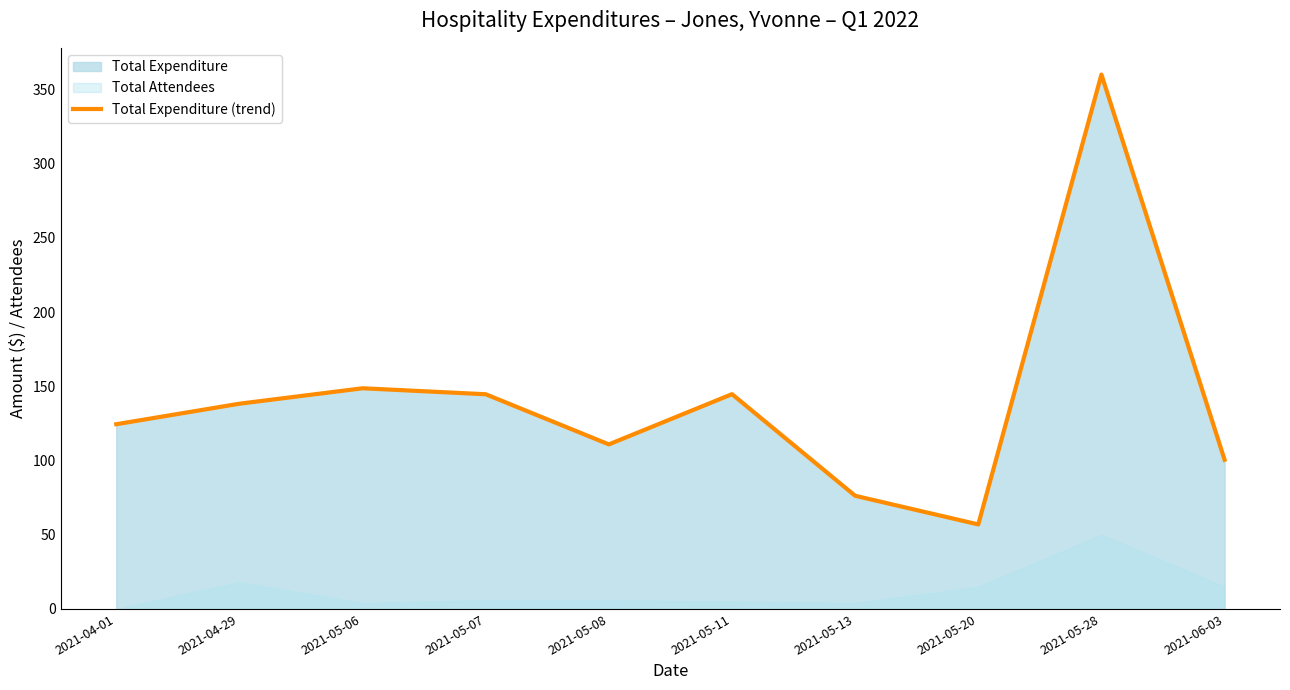

What is the label of the 7th point from the left?

2021-05-13